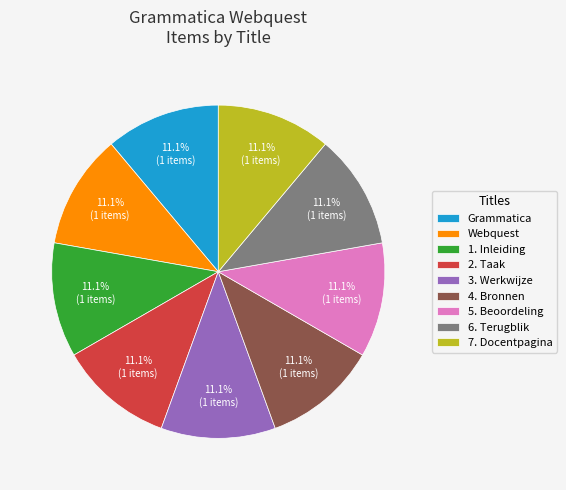

To the nearest percent, what is the combined percentage of 4. Bronnen and Webquest?

22%